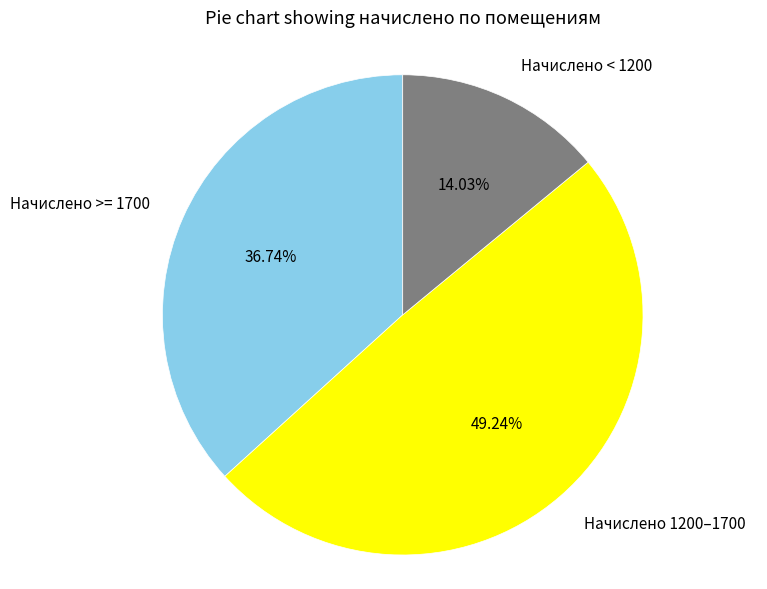

Is there any slice that represents more than half of the pie?

No